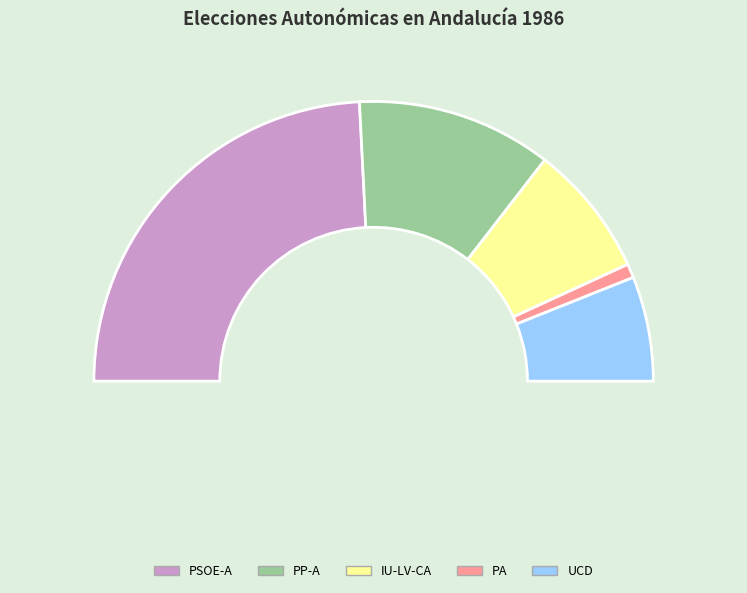

To the nearest percent, what is the average slice percentage?

20%